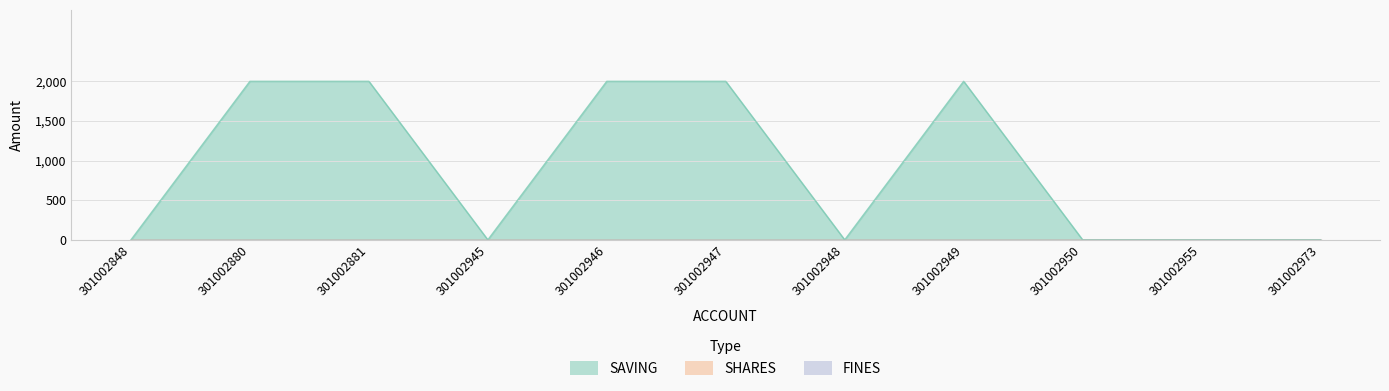

Which series has the largest range (max minus min)?

SAVING